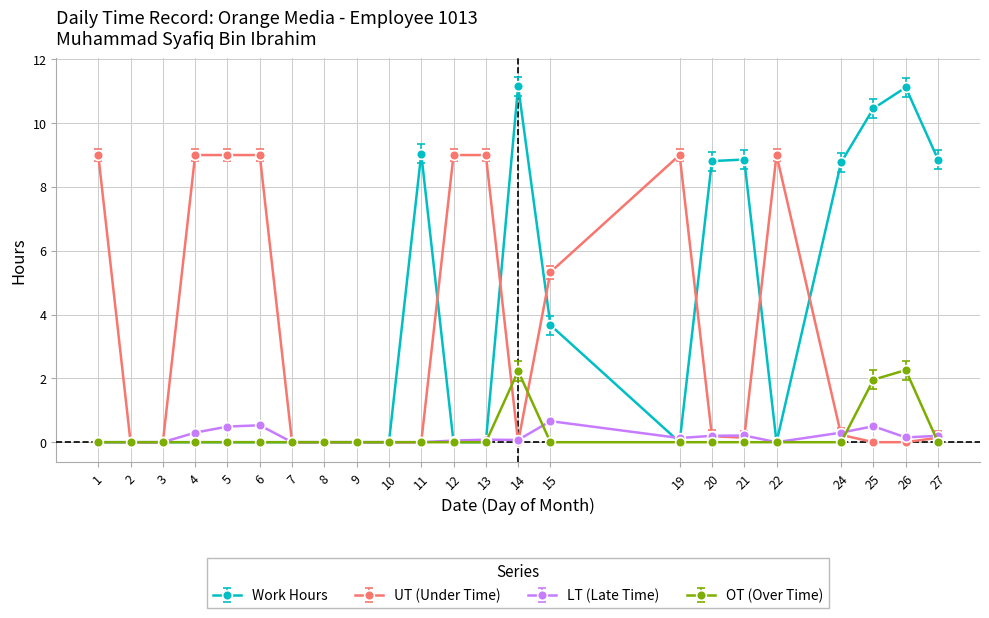

Rank the series by their maximum value, from highest to lowest.

Work Hours, UT (Under Time), OT (Over Time), LT (Late Time)